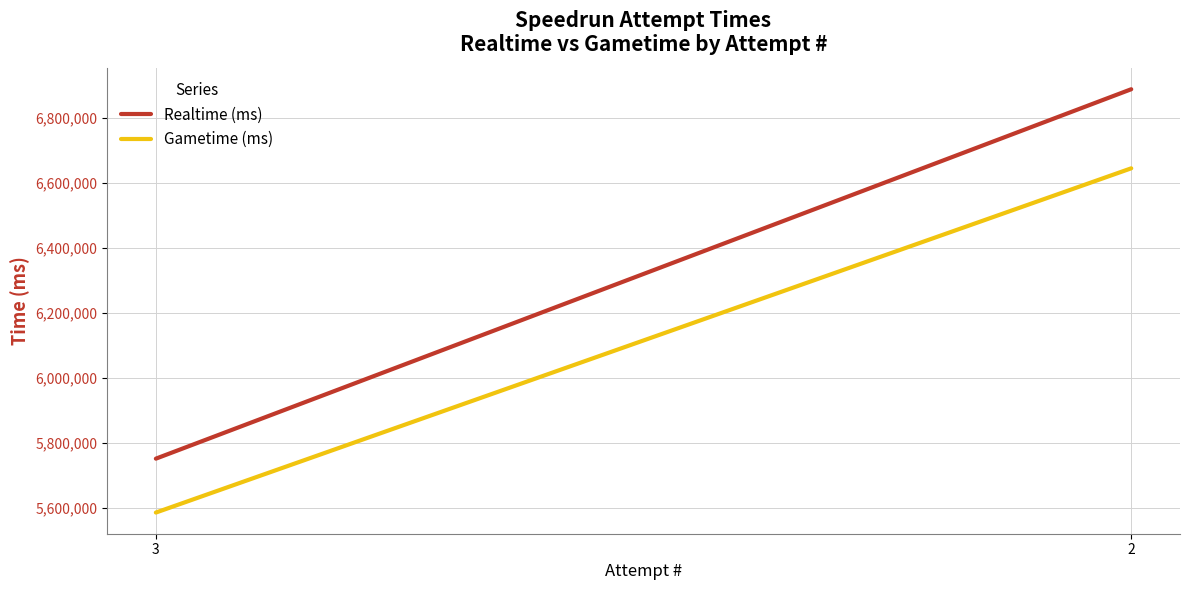

How many lines are shown in the chart?

2